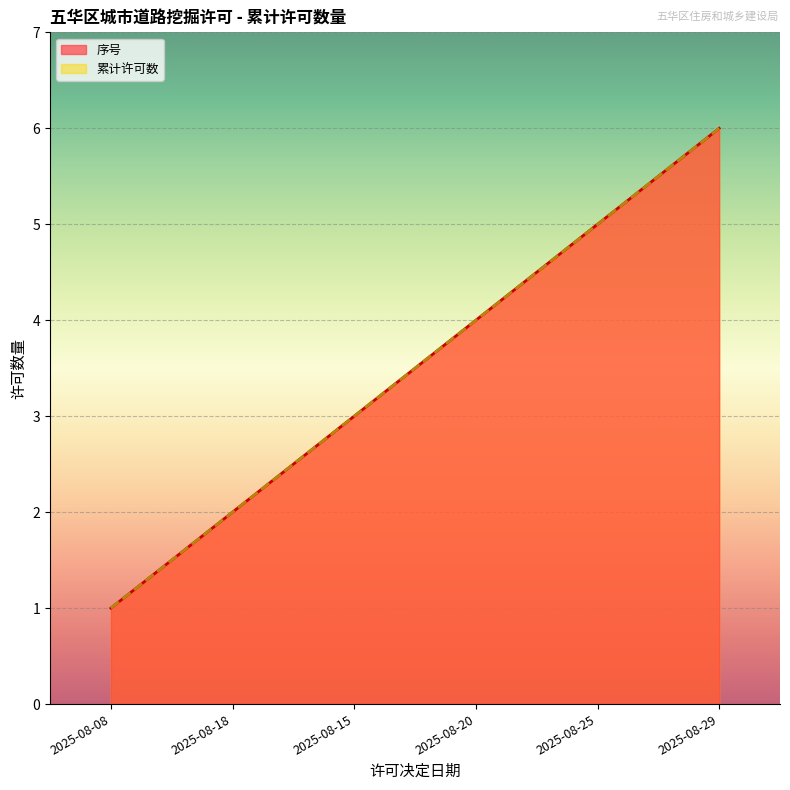

True or false: 序号 and 累计许可数 cross at least once.

False